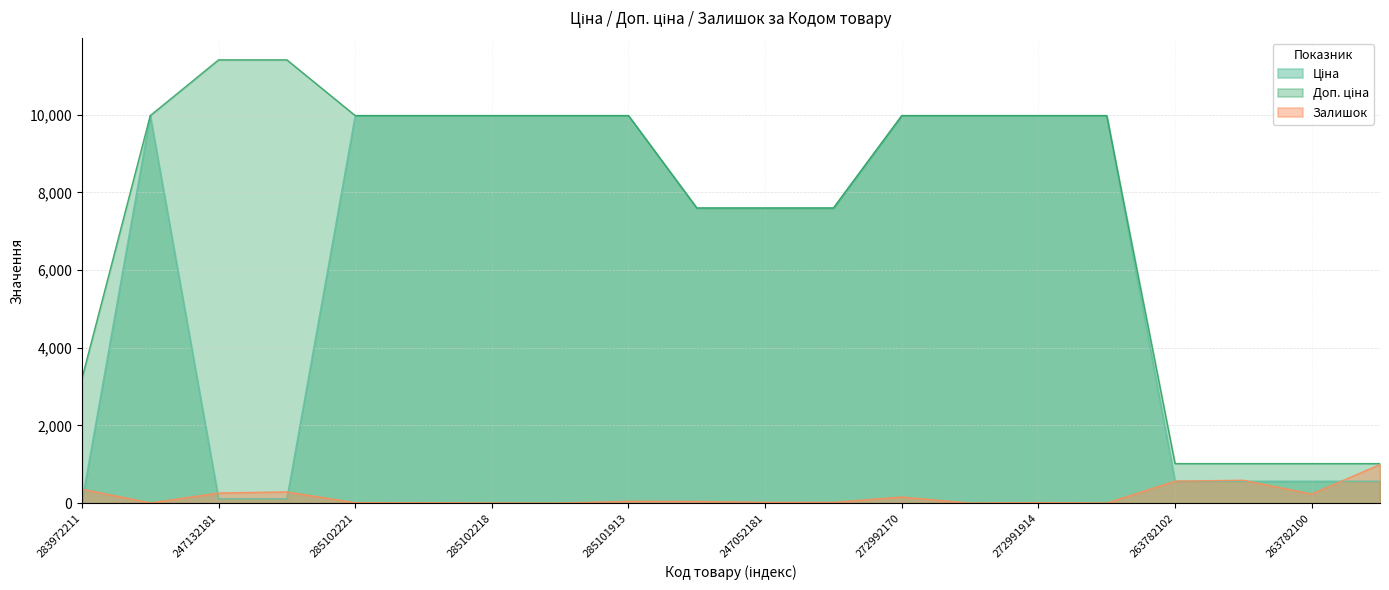

The value of Ціна at 263782096 is 564.0. True or false?

True